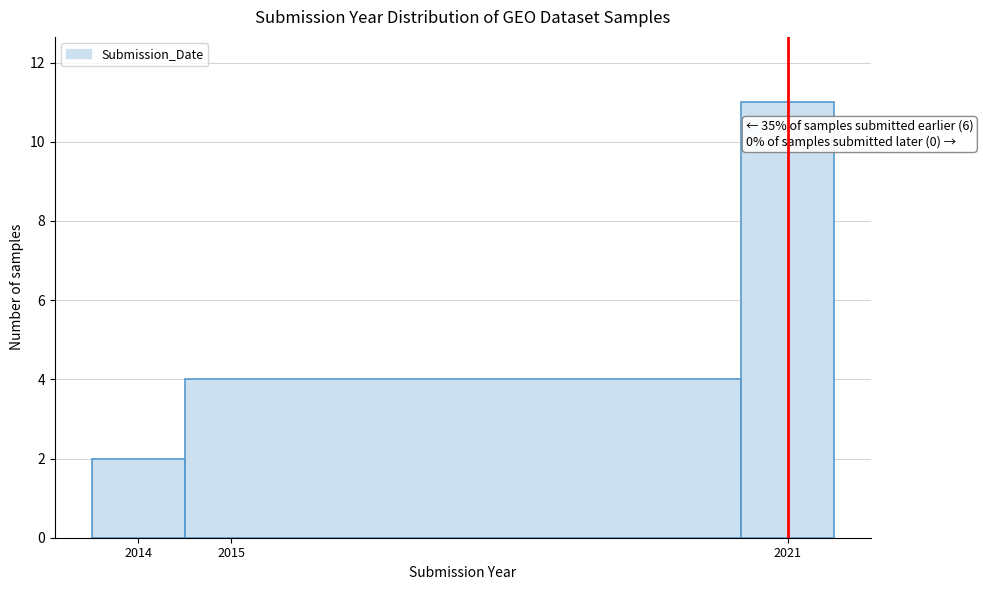

Which range on the x-axis has the tallest bar?

2020.5 to 2021.5